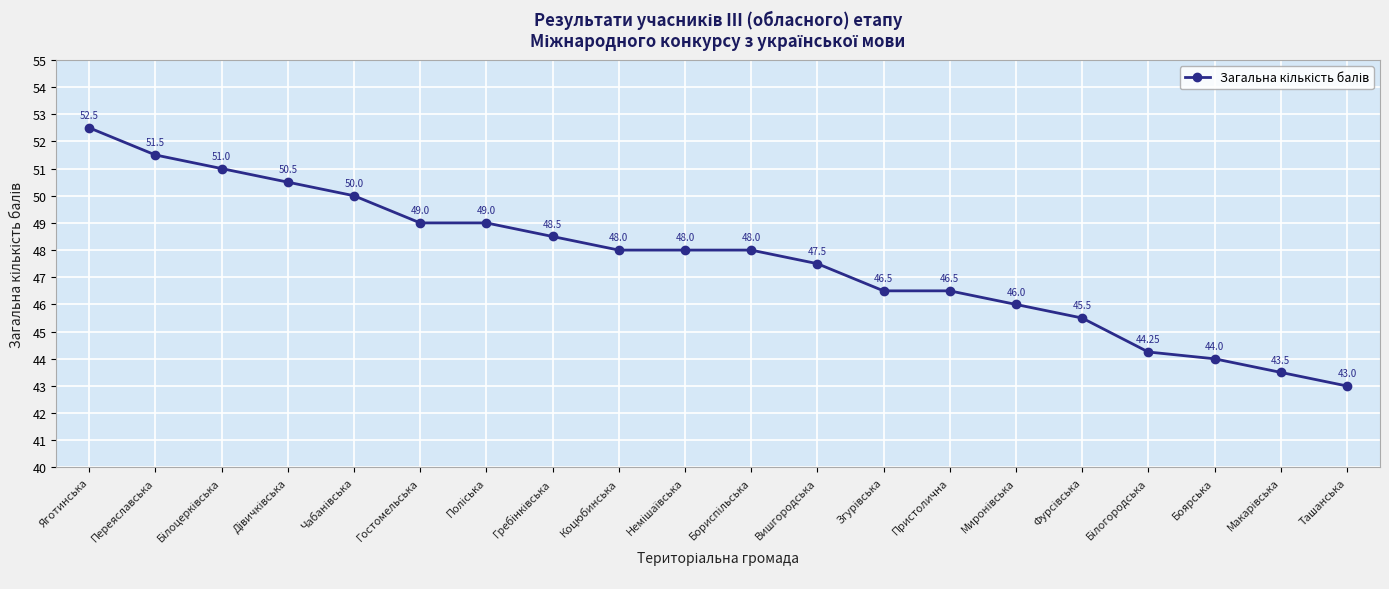

How many values are below 48?

9